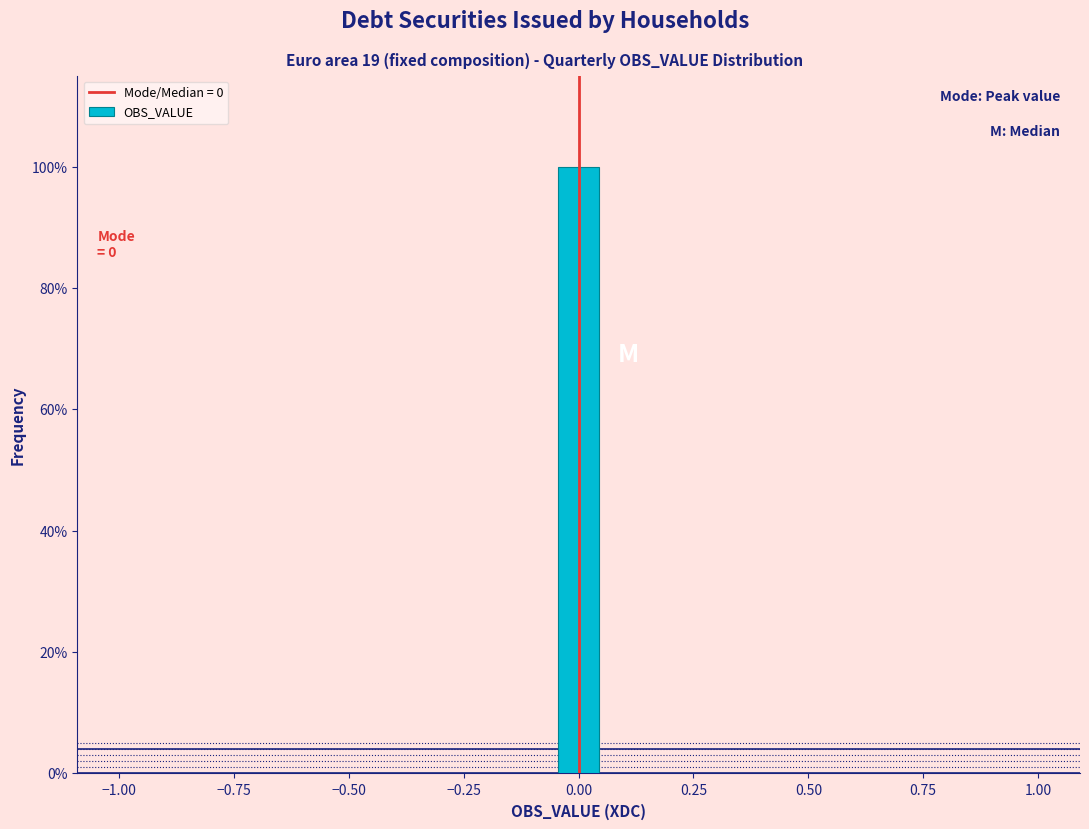

Around what value on the x-axis is the tallest bar? Give the approximate position of its centre, as read against the axis.

0.00